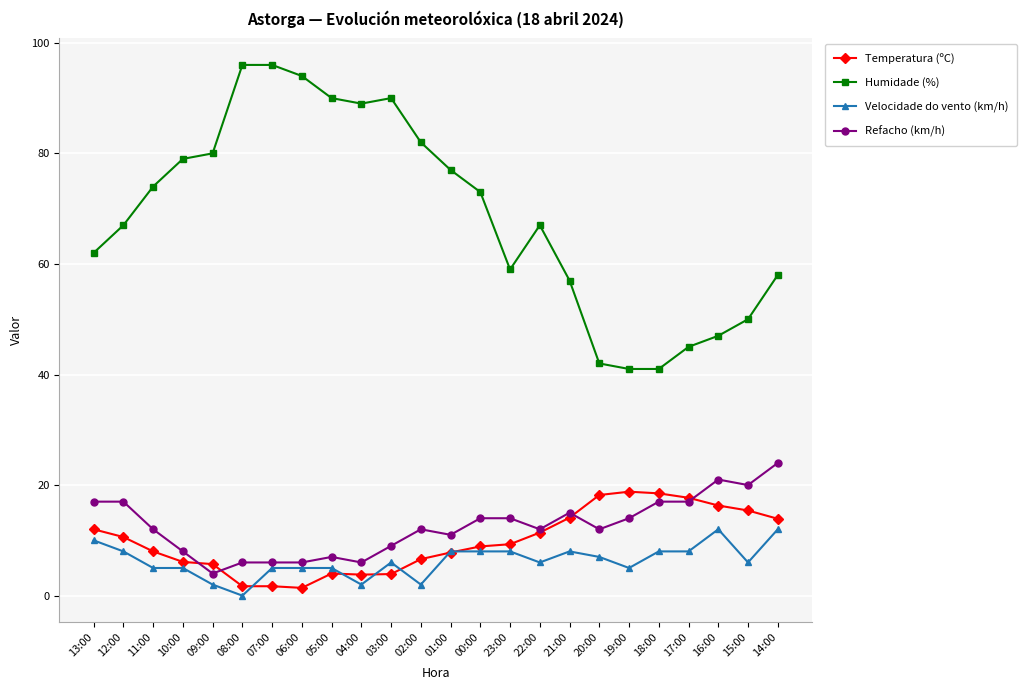

At how many categories does at least one series exceed 38?

24